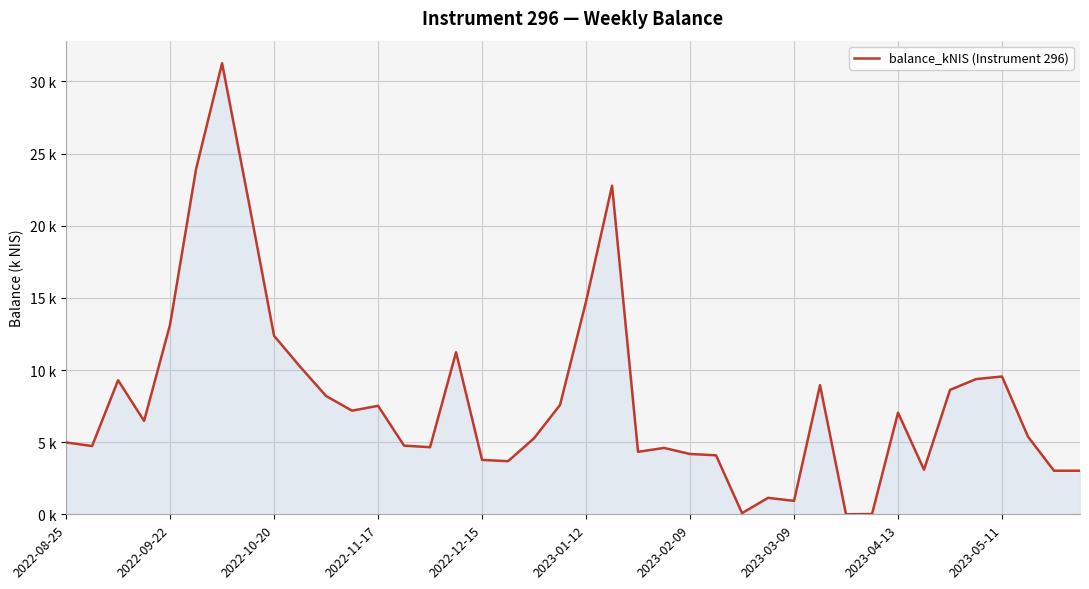

Is this an area chart (filled region under the line)?

Yes